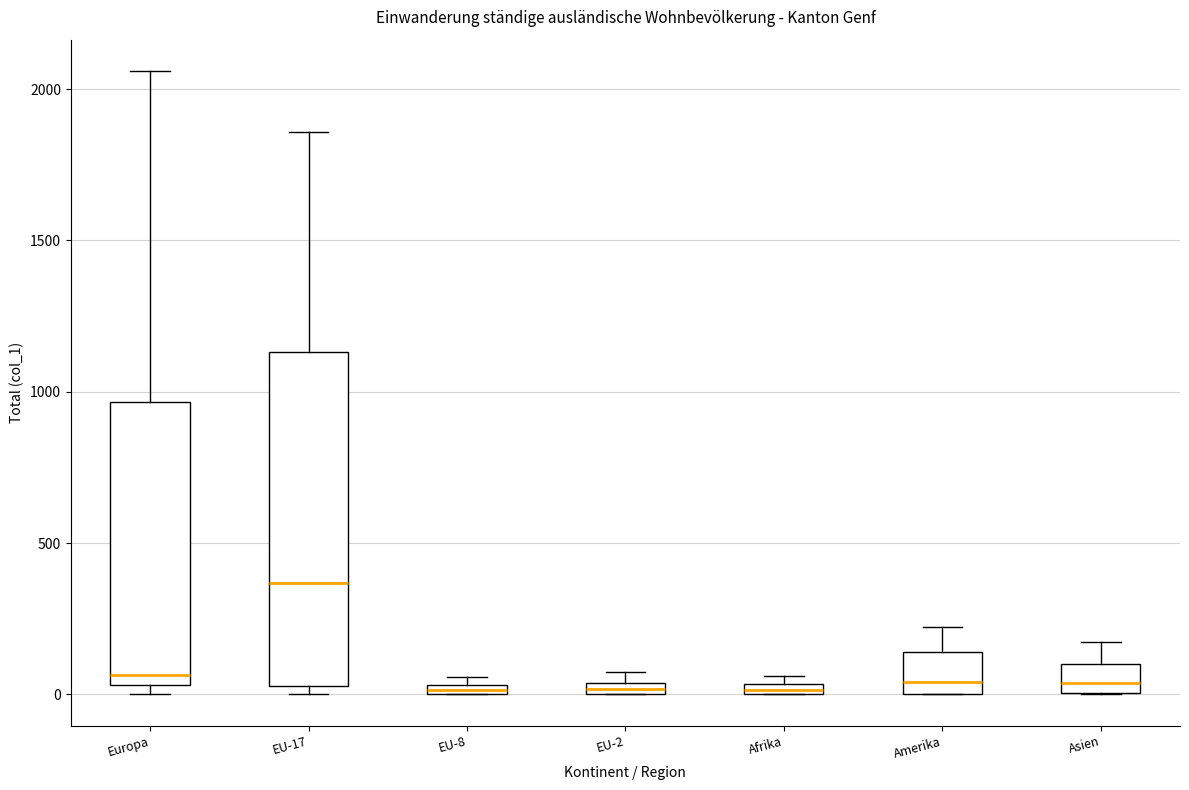

Comparing the boxes themselves (not the whiskers), which one is the tallest?

EU-17